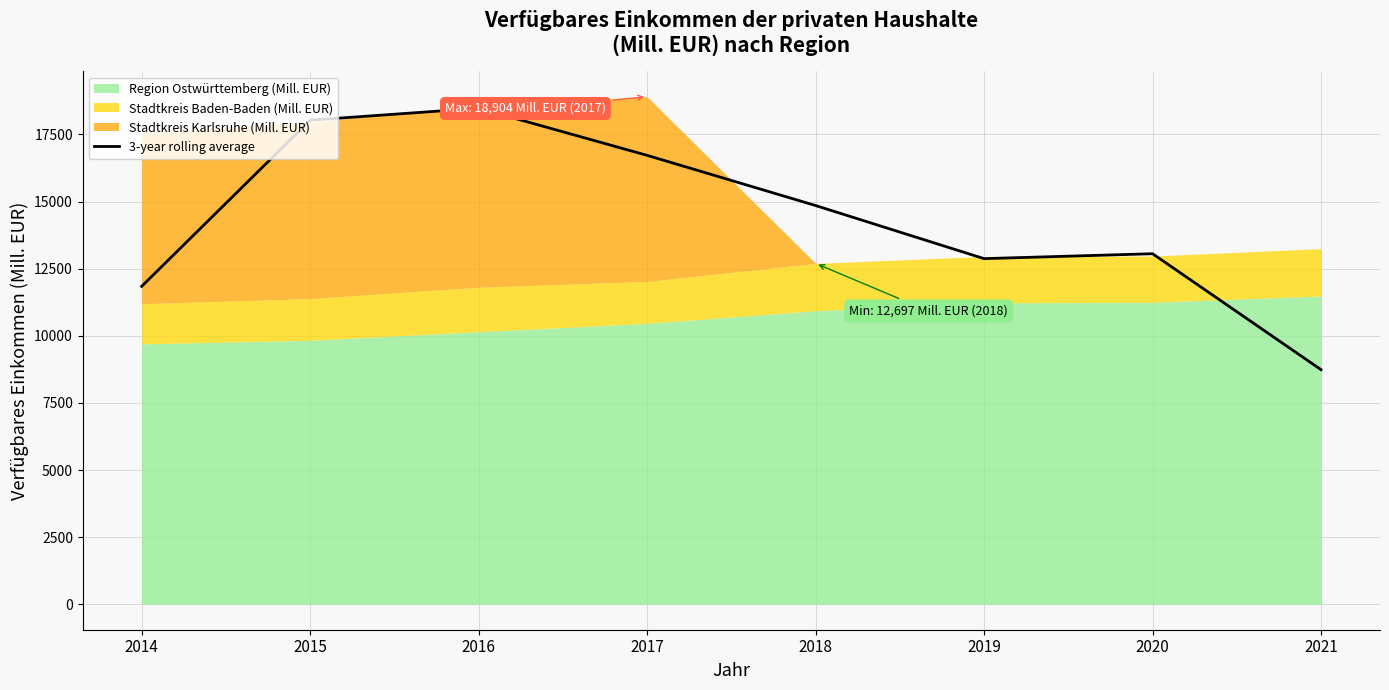

True or false: the data has more than 2 interior local peaks.

False